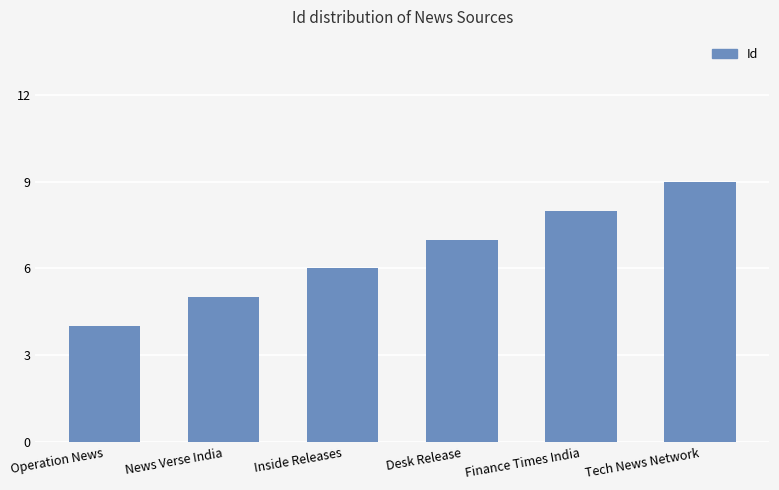

What is the label of the 6th bar from the right?

Operation News